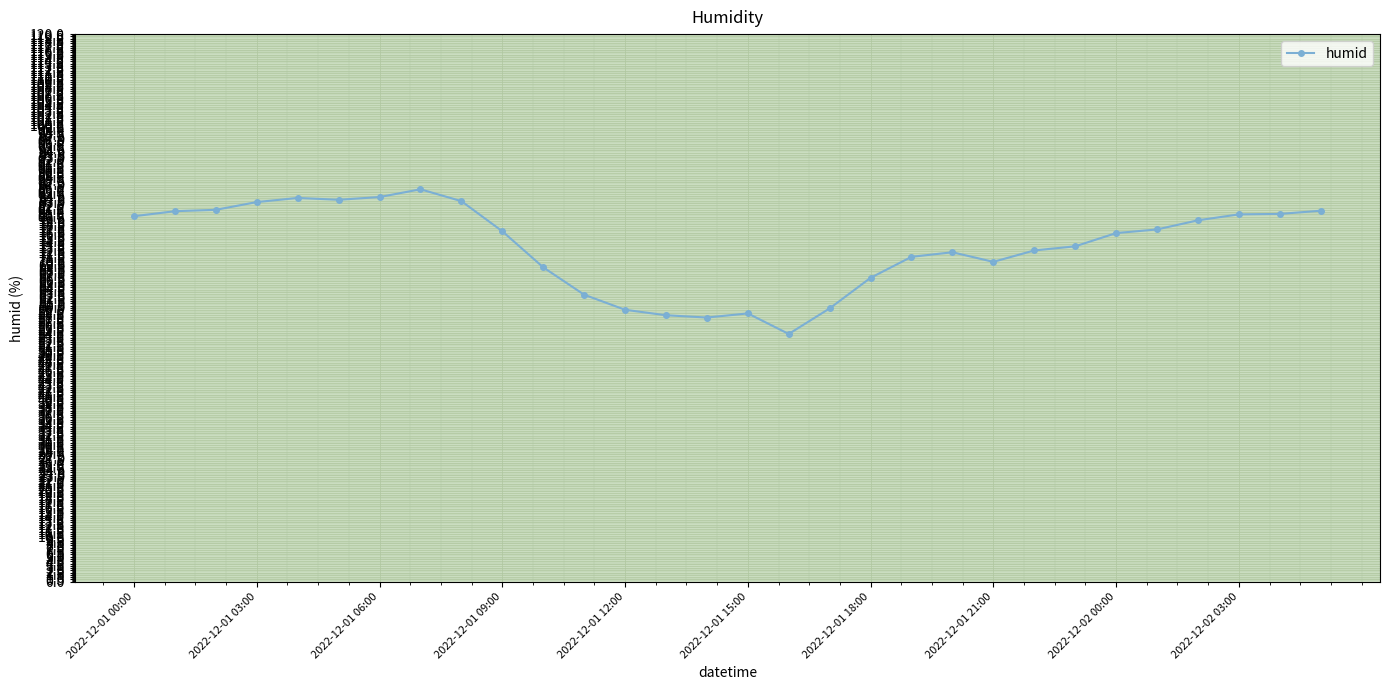

What is the difference between the maximum and second lowest values?

28.1